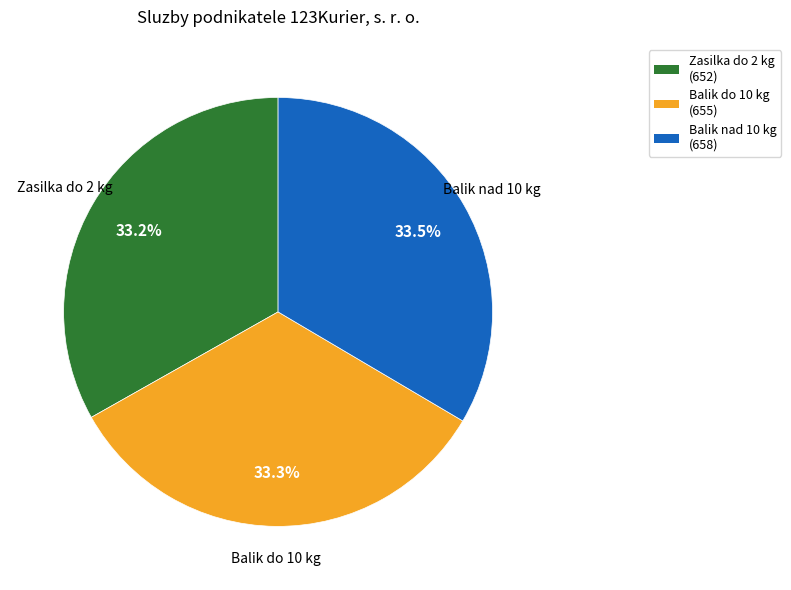

Approximately how many times larger is the value at Balik do 10 kg (655) compared to Zasilka do 2 kg (652)?

1.0